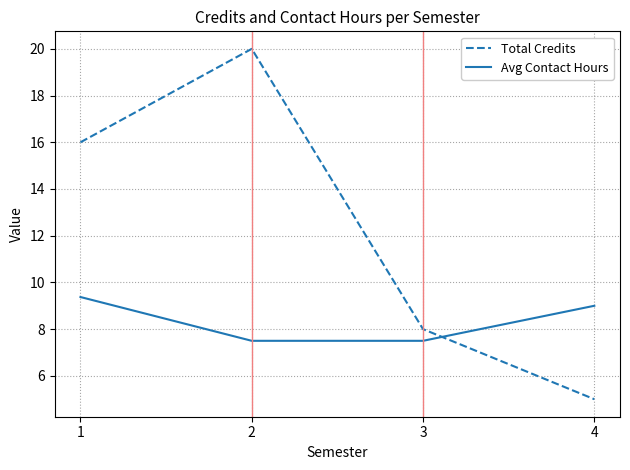

Rank the series at 4 from highest to lowest value.

Avg Contact Hours, Total Credits